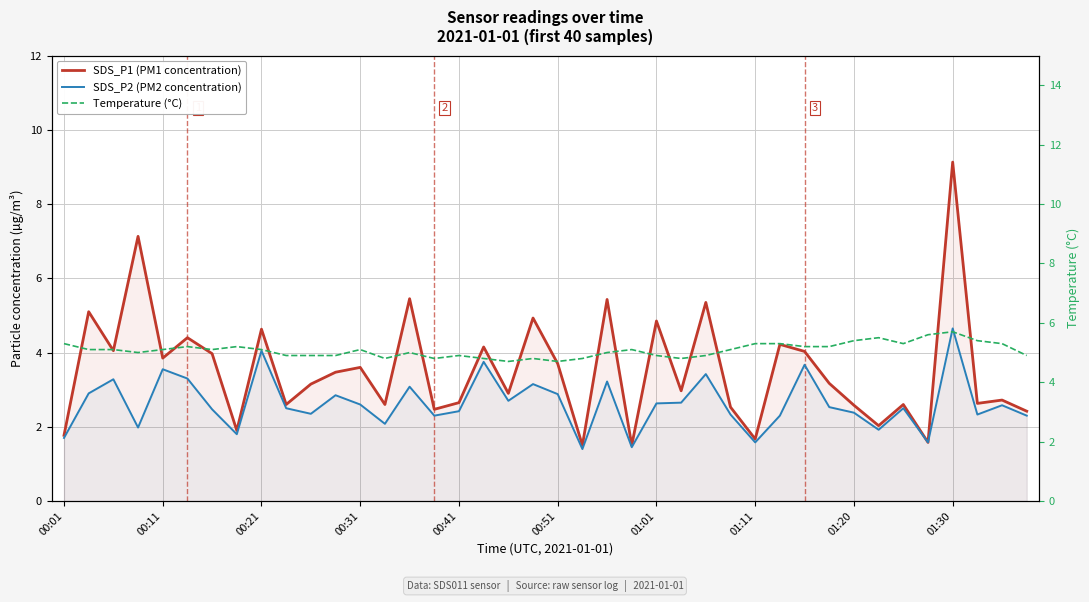

What is the value of the SDS_P1 (PM1 concentration) point at the 17th from the left?

2.6